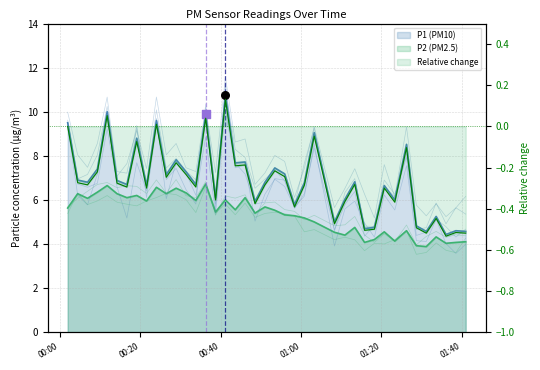

At how many categories does at least one series exceed 4?

40